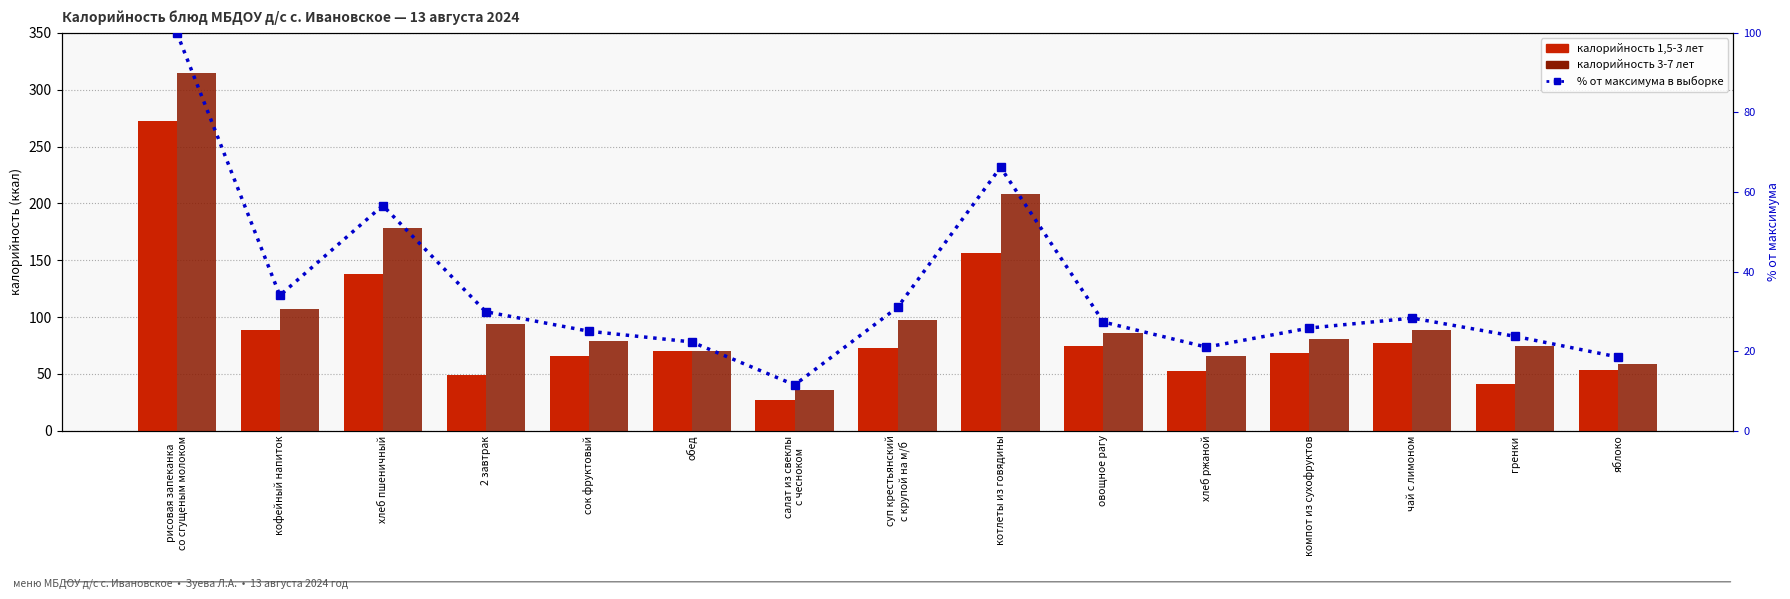

At which label does % от максимума в выборке reach its peak?

рисовая запеканка
со сгущеным молоком